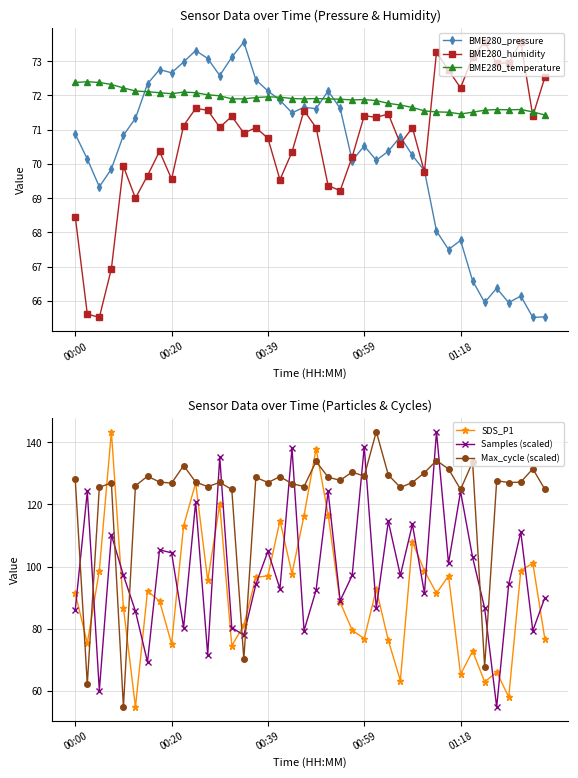

True or false: SDS_P1 has a value of 50.0 at 15.

False